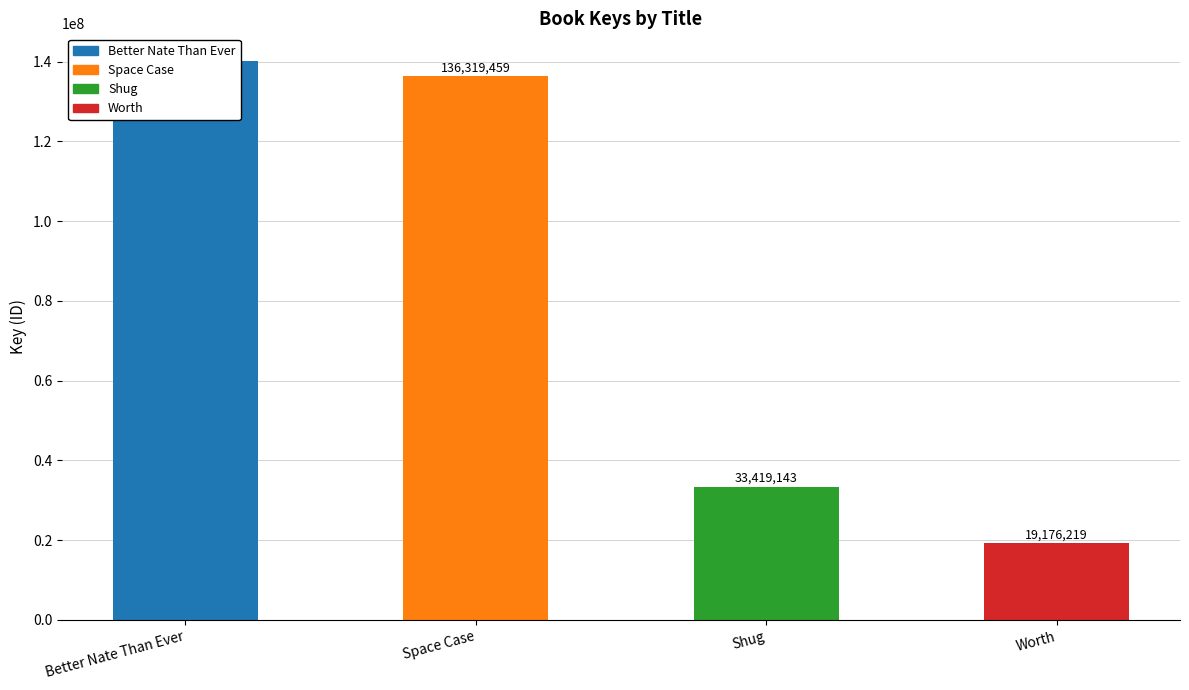

Count the number of values greater than 136319459.

1